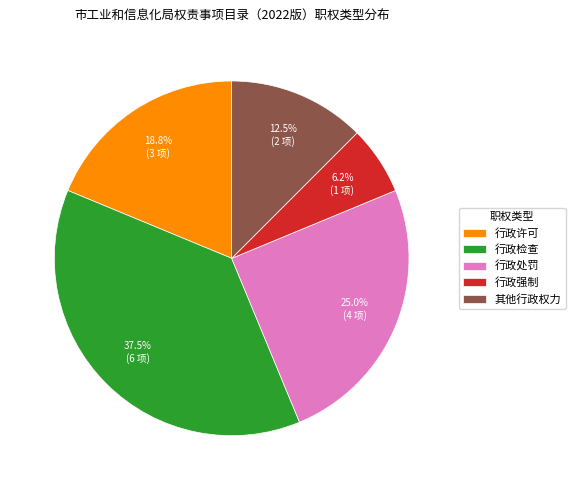

Is it true that 行政强制 is 6% of the pie?

True